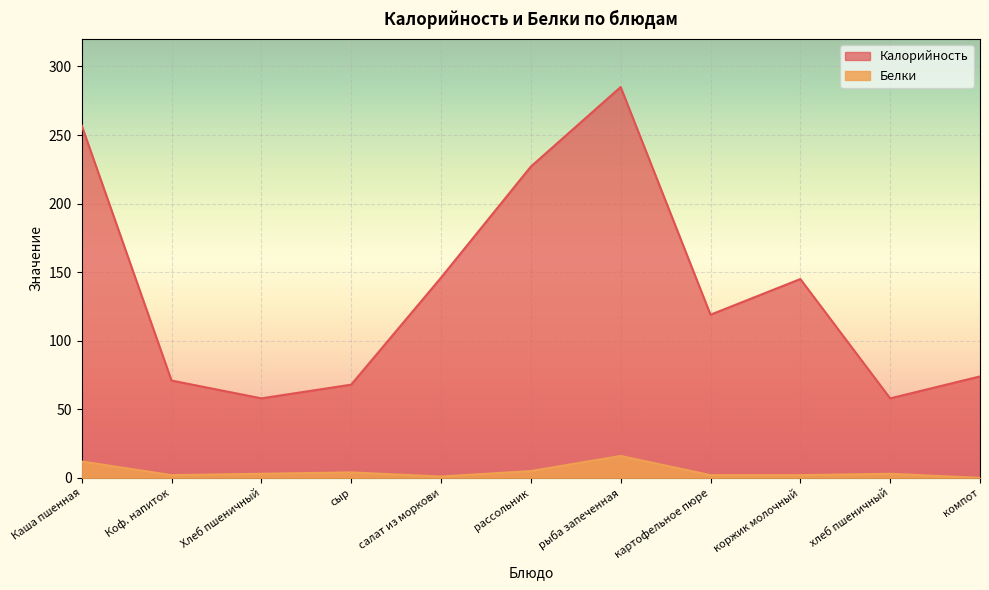

What is the value of the Калорийность point at the 10th from the left?

58